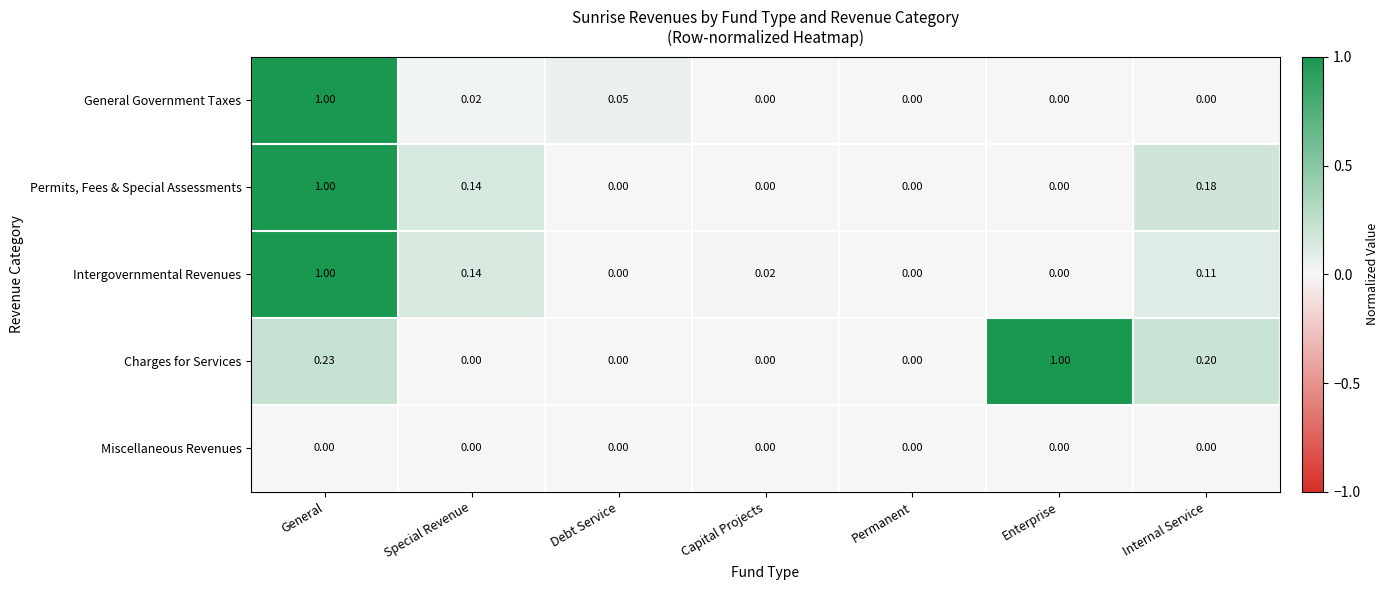

Which series changed the most between Capital Projects and Internal Service?

Charges for Services